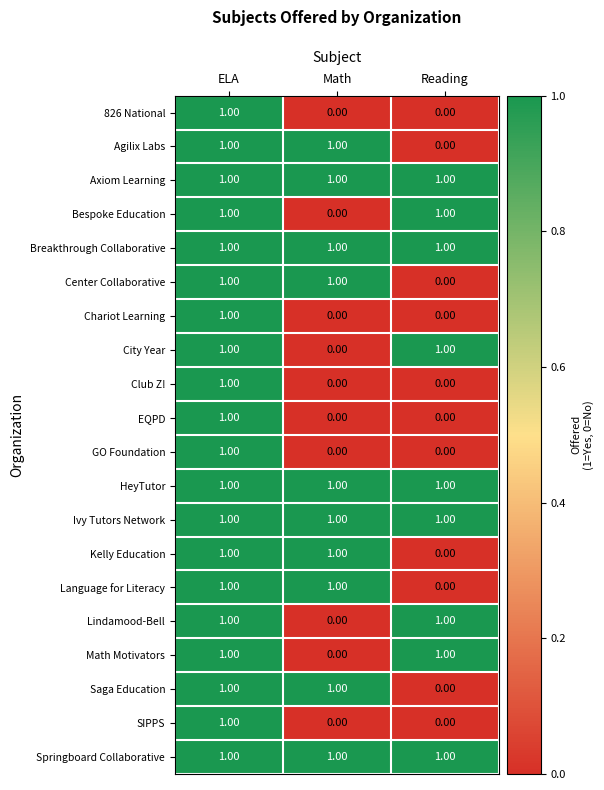

What is the total value across all series at ELA?

20